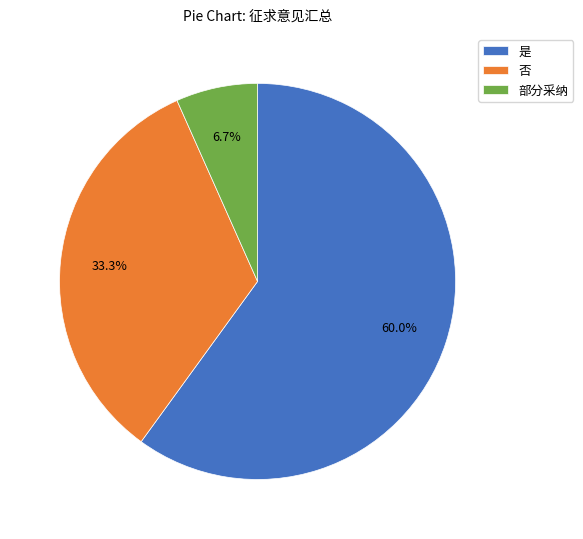

To the nearest percent, what portion does 是 represent?

60%